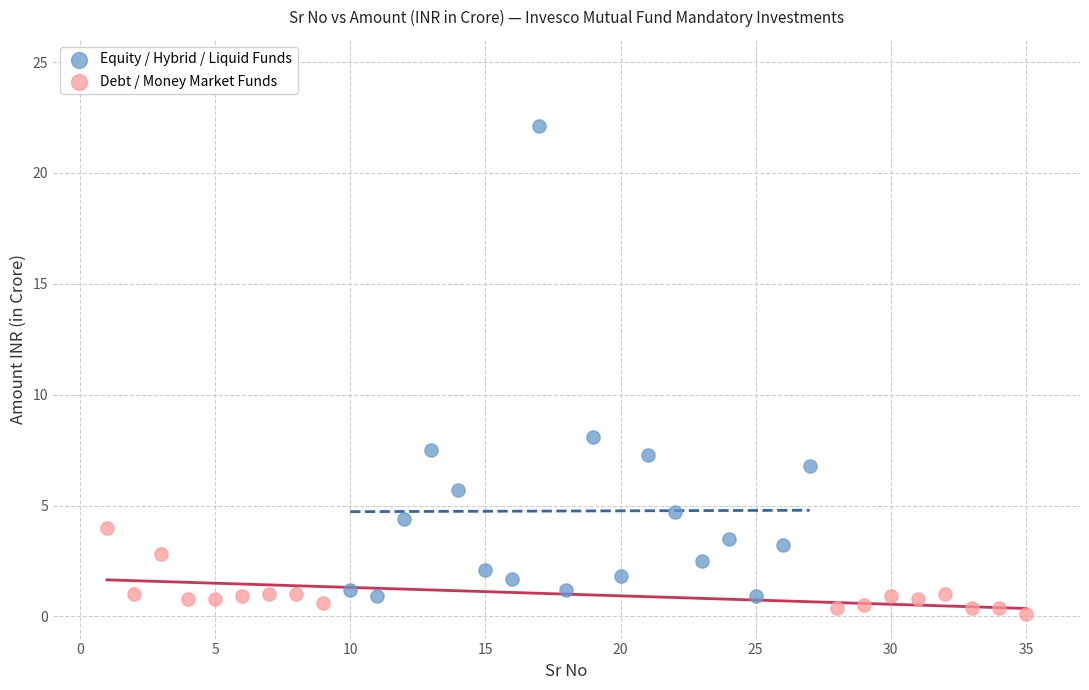

Which series reaches the maximum Y coordinate?

Equity / Hybrid / Liquid Funds